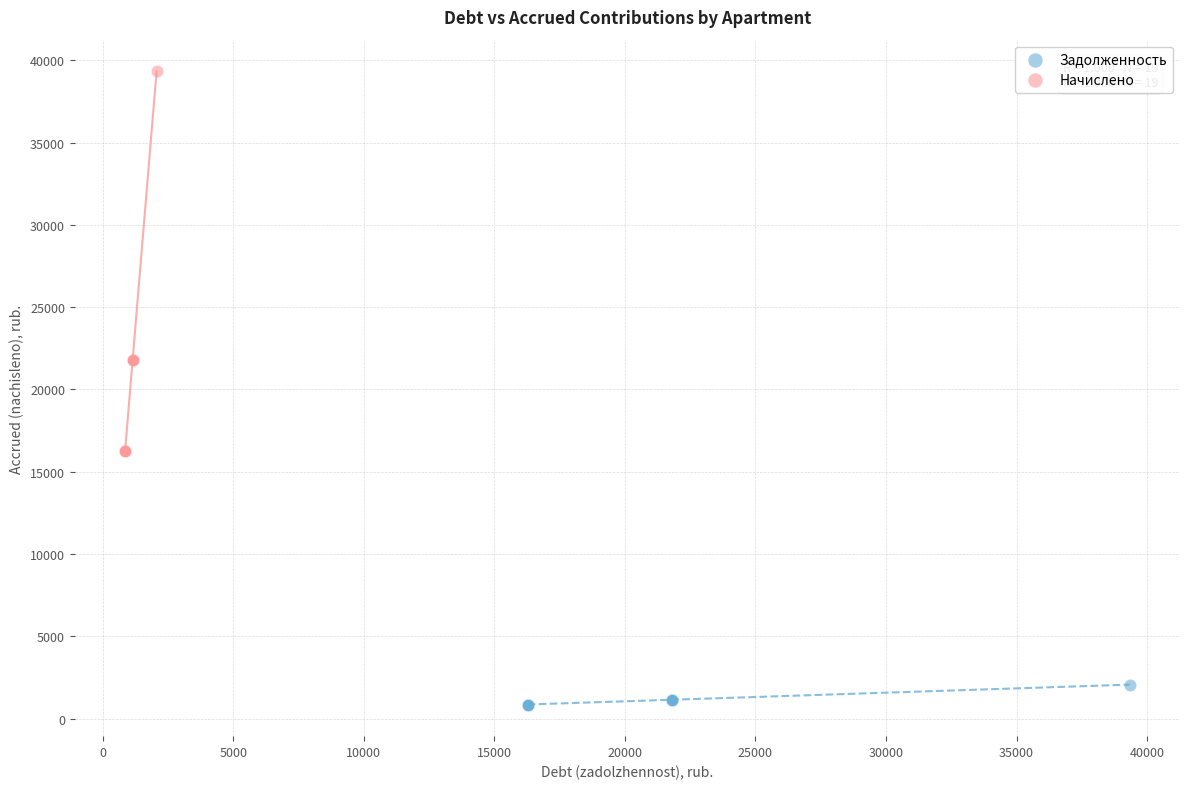

Which series reaches the maximum Y coordinate?

Начислено